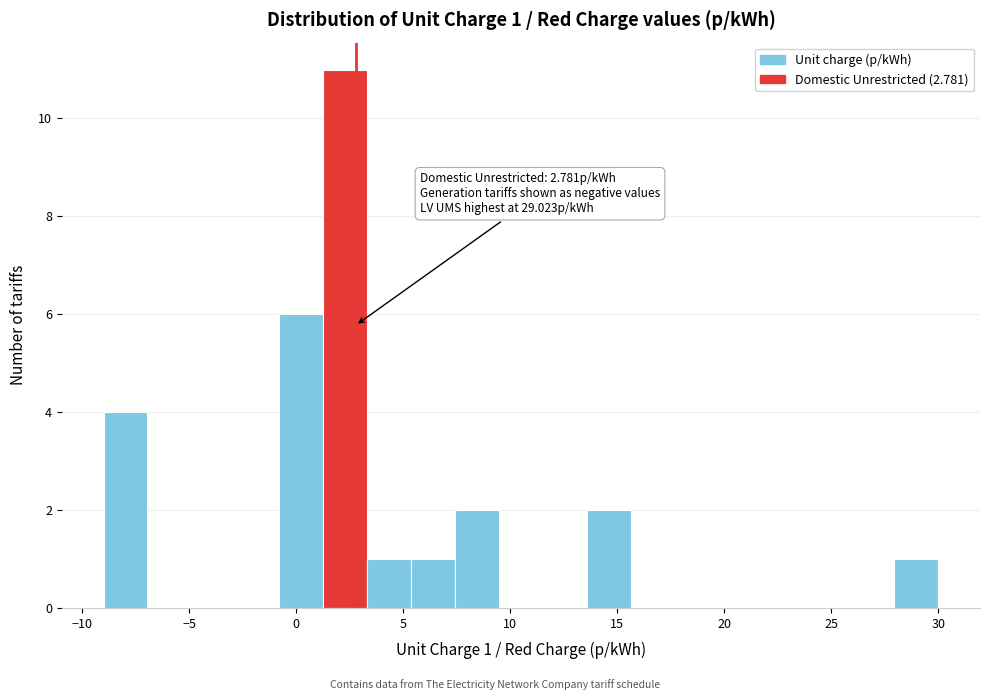

Which range on the x-axis has the tallest bar?

1.5 to 3.5